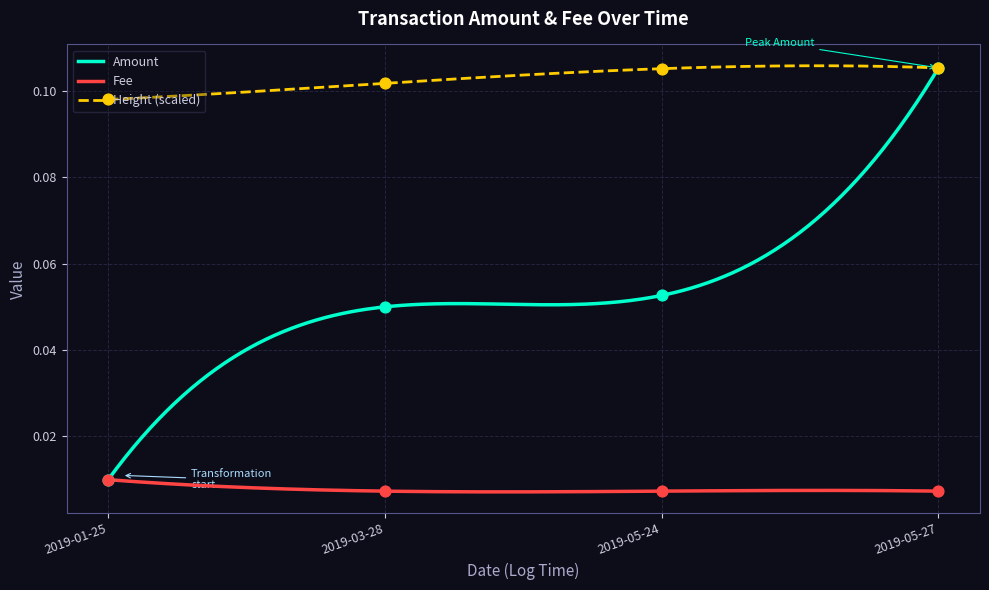

At how many categories does at least one series exceed 0?

4